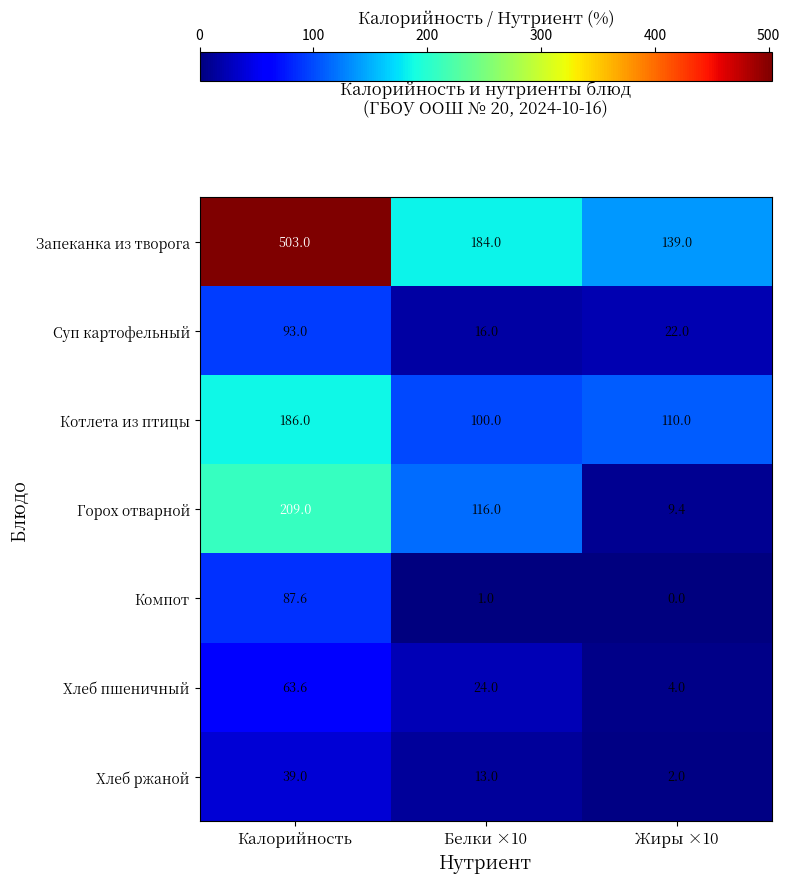

Reading left to right, list all the values displayed in this chart.

Запеканка из творога: Калорийность=503.0	Белки ×10=184.0	Жиры ×10=139.0
Суп картофельный: Калорийность=93.0	Белки ×10=16.0	Жиры ×10=22.0
Котлета из птицы: Калорийность=186.0	Белки ×10=100.0	Жиры ×10=110.0
Горох отварной: Калорийность=209.0	Белки ×10=116.0	Жиры ×10=9.4
Компот: Калорийность=87.6	Белки ×10=1.0	Жиры ×10=0.0
Хлеб пшеничный: Калорийность=63.6	Белки ×10=24.0	Жиры ×10=4.0
Хлеб ржаной: Калорийность=39.0	Белки ×10=13.0	Жиры ×10=2.0